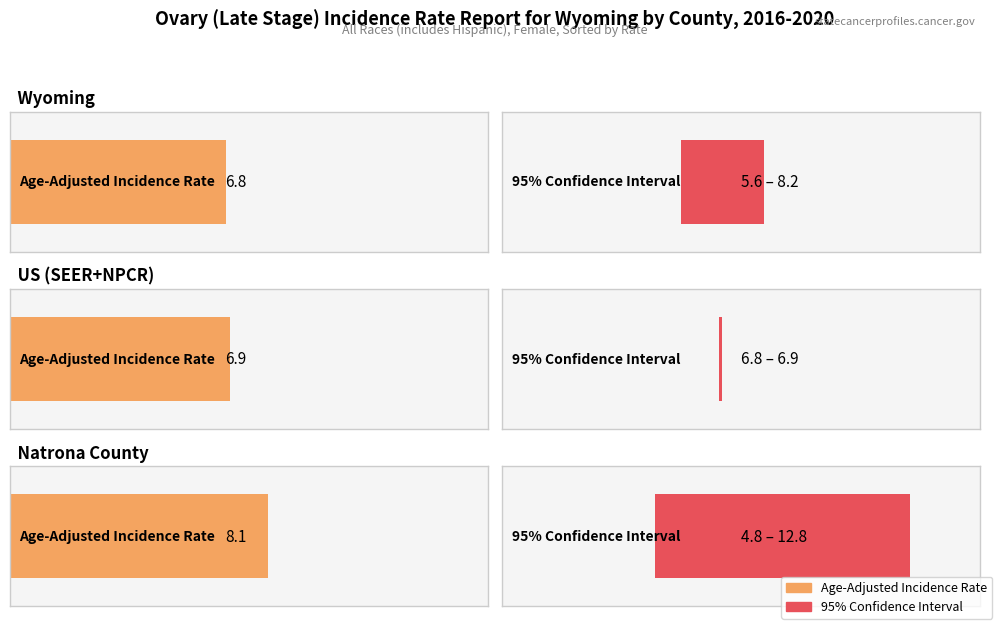

What is the difference between the maximum and second lowest values in the Upper 95% CI series?

4.6